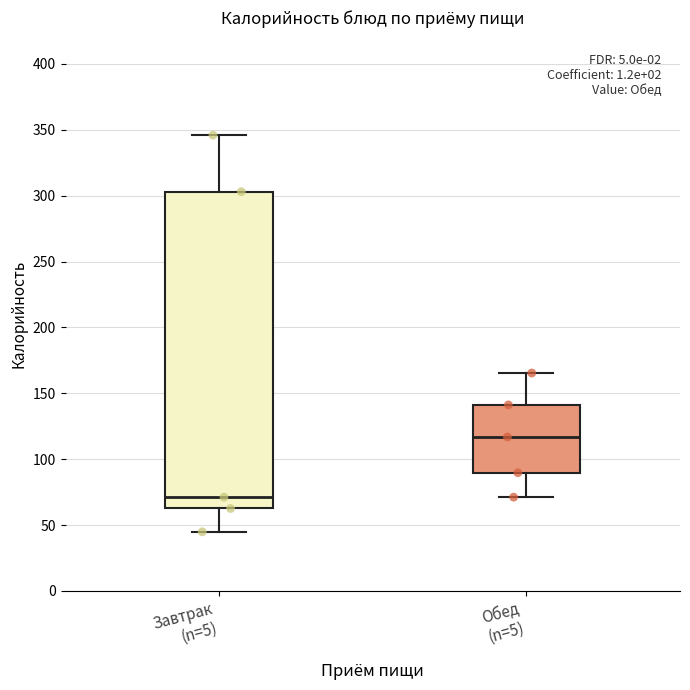

Reading left to right, read every box against the y-axis: the position of its median line, the range the box covers, and the ends of its whiskers. The values are not printed on the chart, so give them approximately, as read against the axis.

Завтрак (n=5): median 70, box 65 to 305, whiskers 45 to 345
Обед (n=5): median 115, box 90 to 140, whiskers 70 to 165